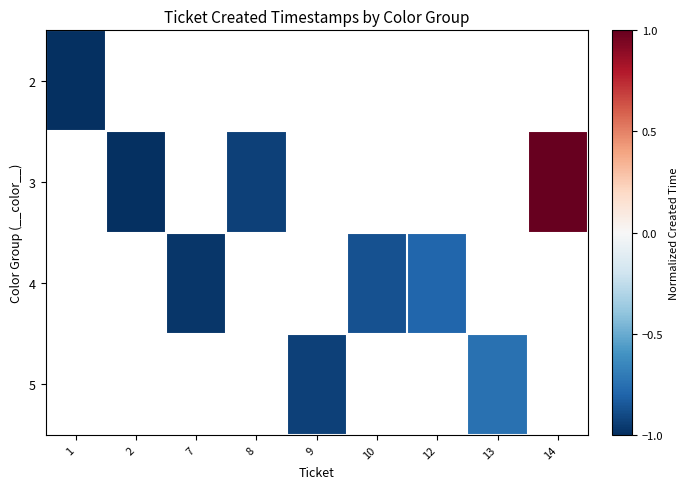

How many data points does each series have?

9